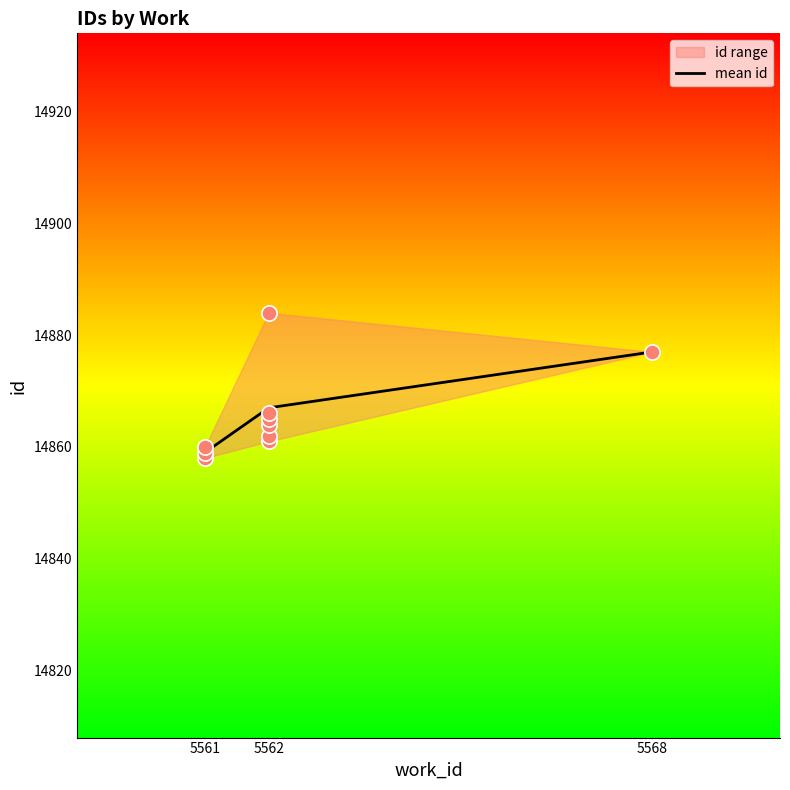

Between 5561 and 5562, which is larger?

5562